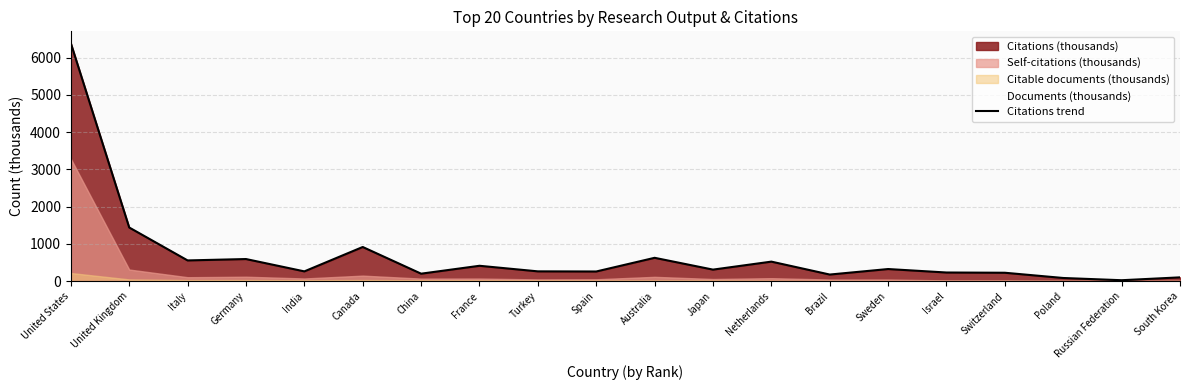

True or false: the data shows 327.9 at Italy.

False